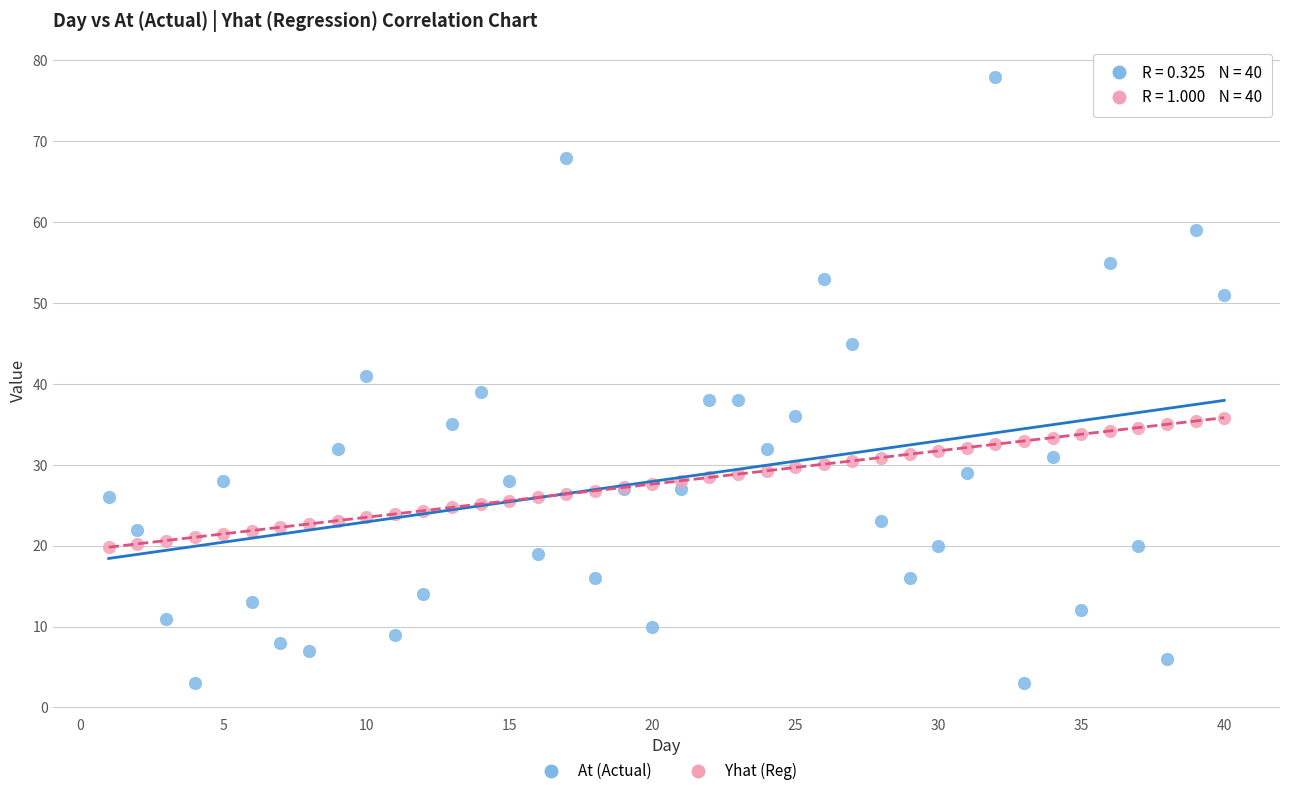

Which series reaches the maximum Y coordinate?

At (Actual)